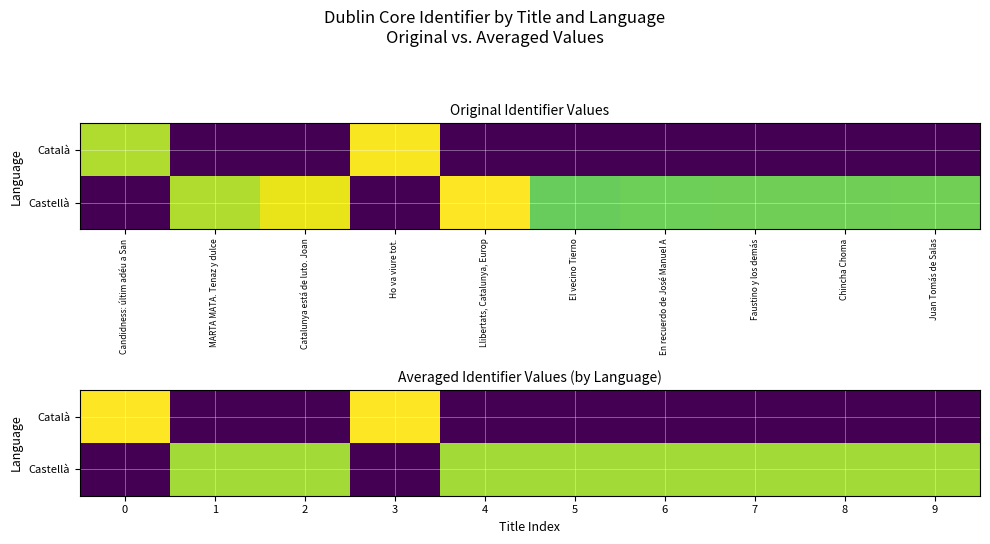

Which series has the widest spread of values?

Català